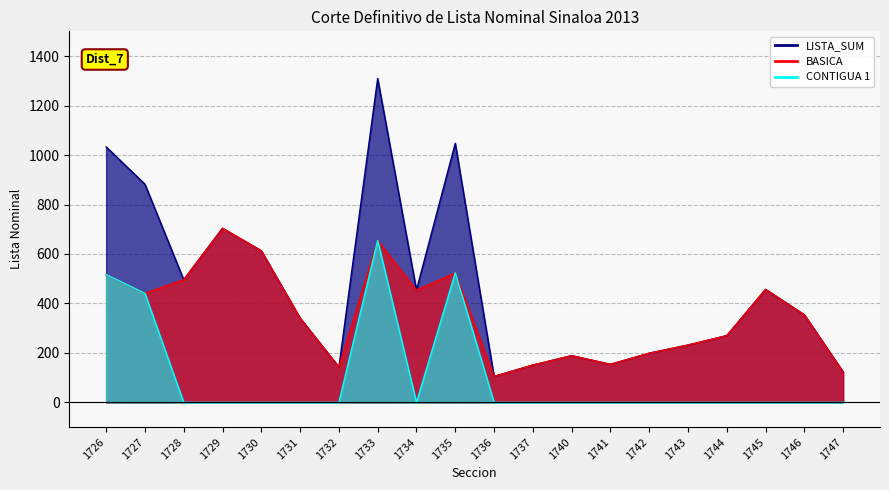

What is the average value of the LISTA_SUM series?

463